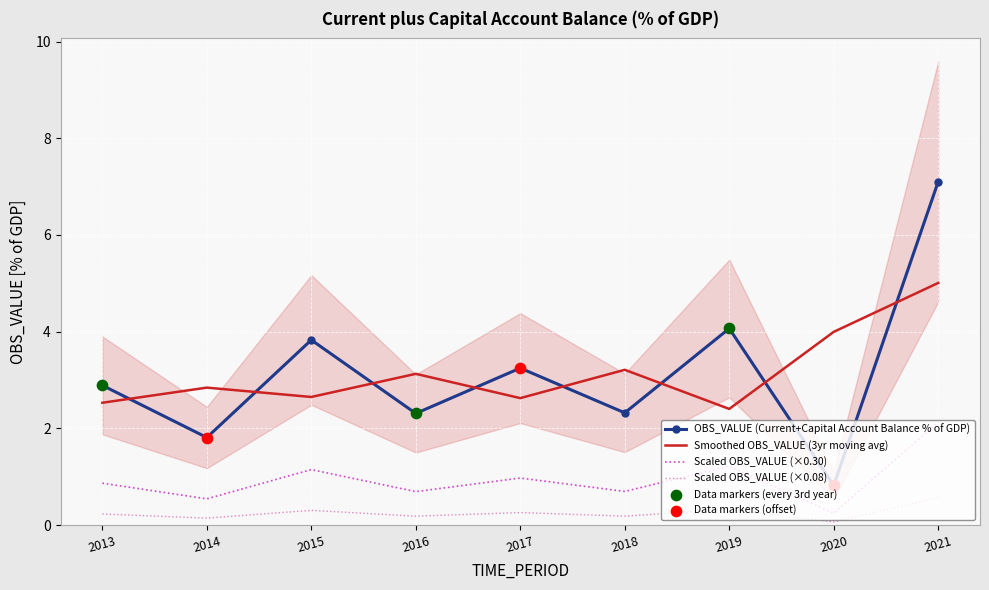

Between 2017 and 2020, which is larger?

2017